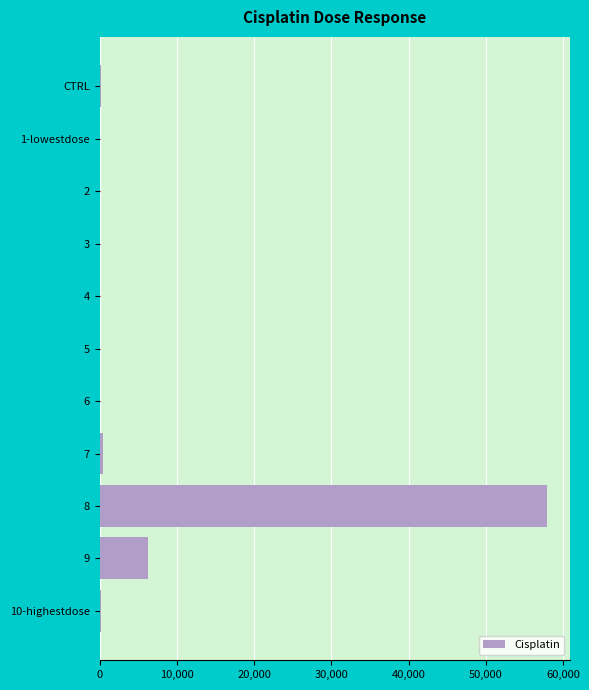

What is the sum of all values?

65045.6